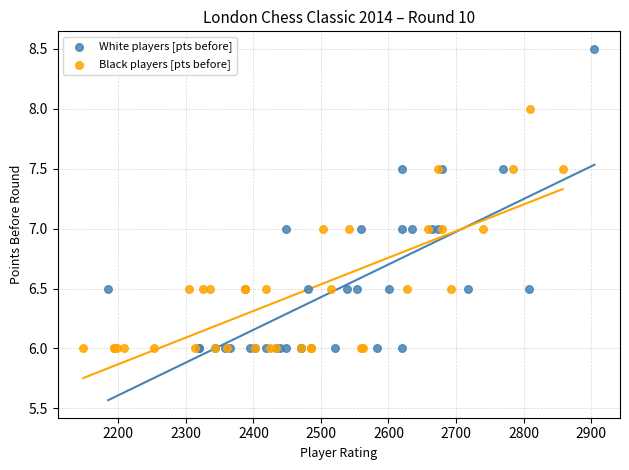

Which series has the widest spread of Y values?

White players [pts before]